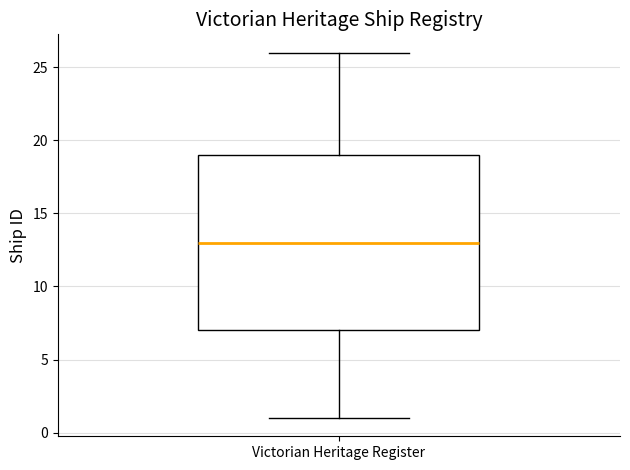

Transcribe this box plot: give where the median line is, the range the box spans, and where the two whiskers end, as read against the y-axis. The values are not printed on the chart, so give them approximately, as read against the axis.

median 13, box 7 to 19, whiskers 1 to 26